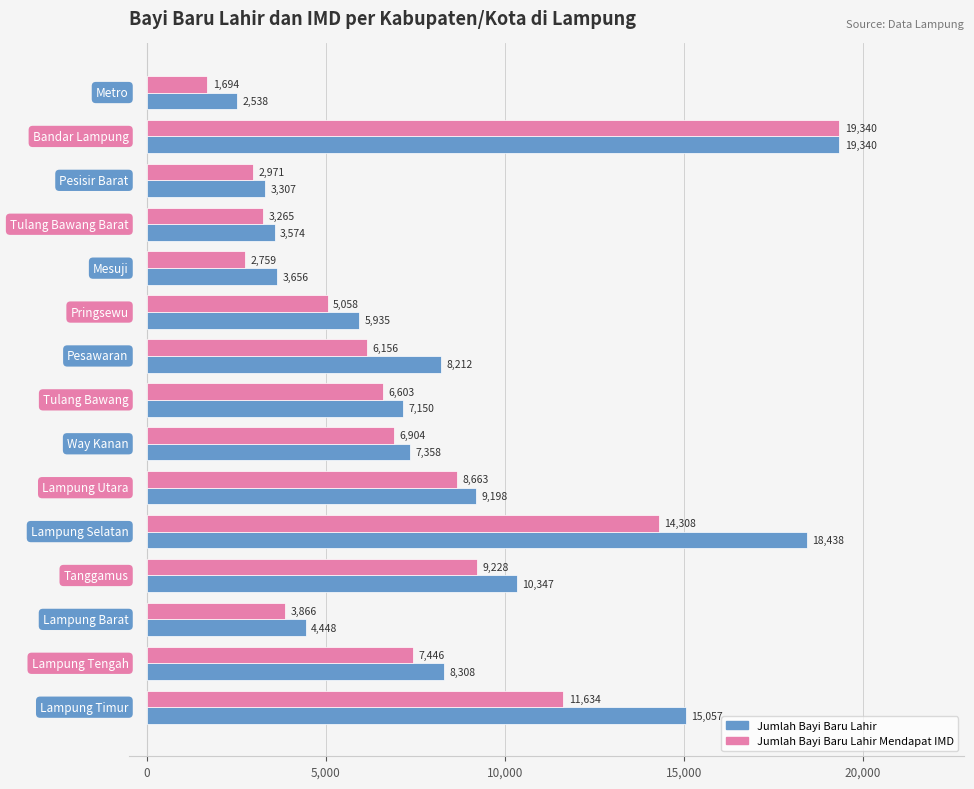

At how many categories does at least one series exceed 4426?

11